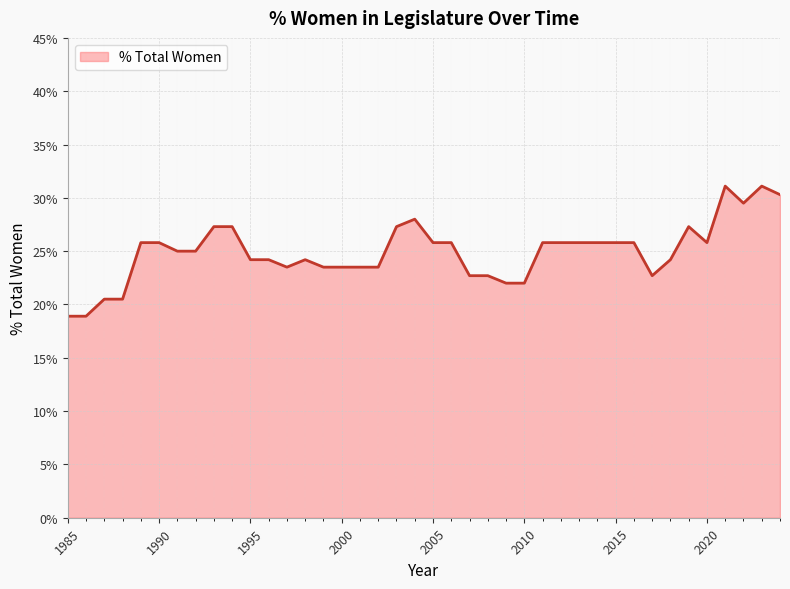

What is the difference between the maximum and minimum values?

12.2